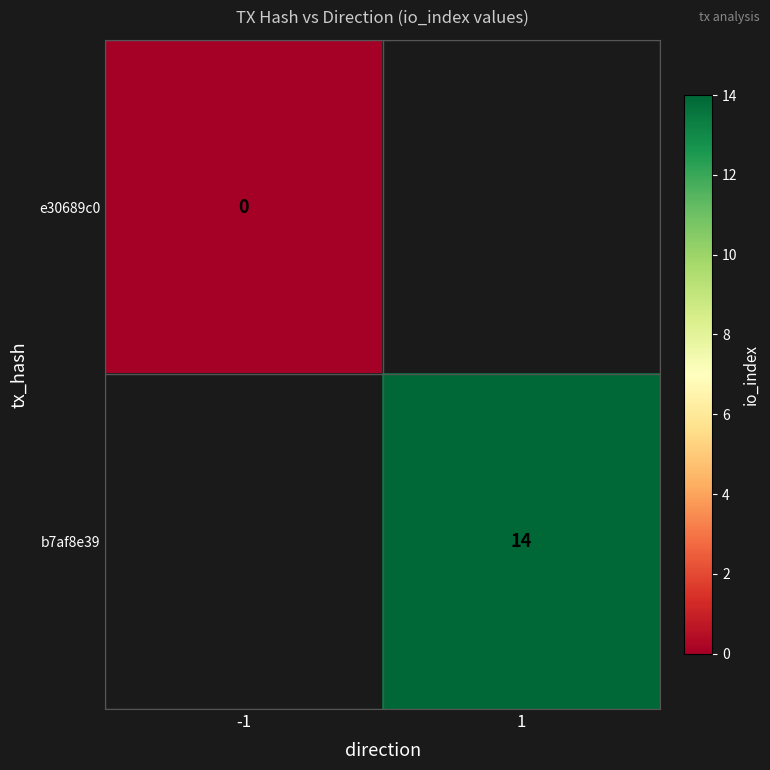

Is the value of b7af8e39 at 1 greater than the value of e30689c0 at -1?

Yes